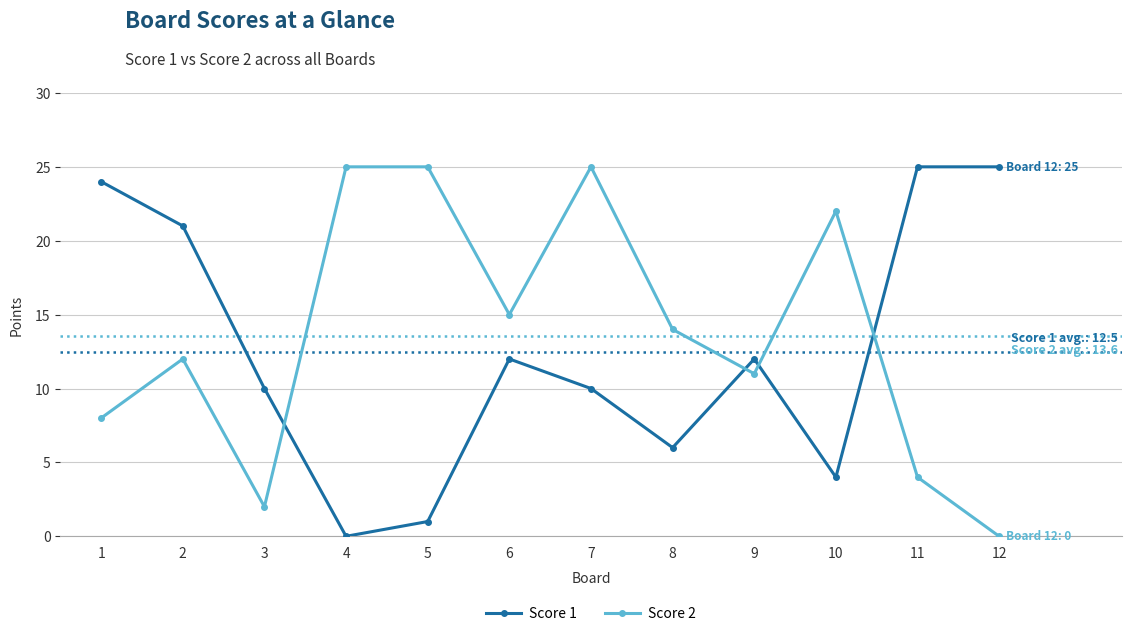

At which category is the sum across all series the highest?

7